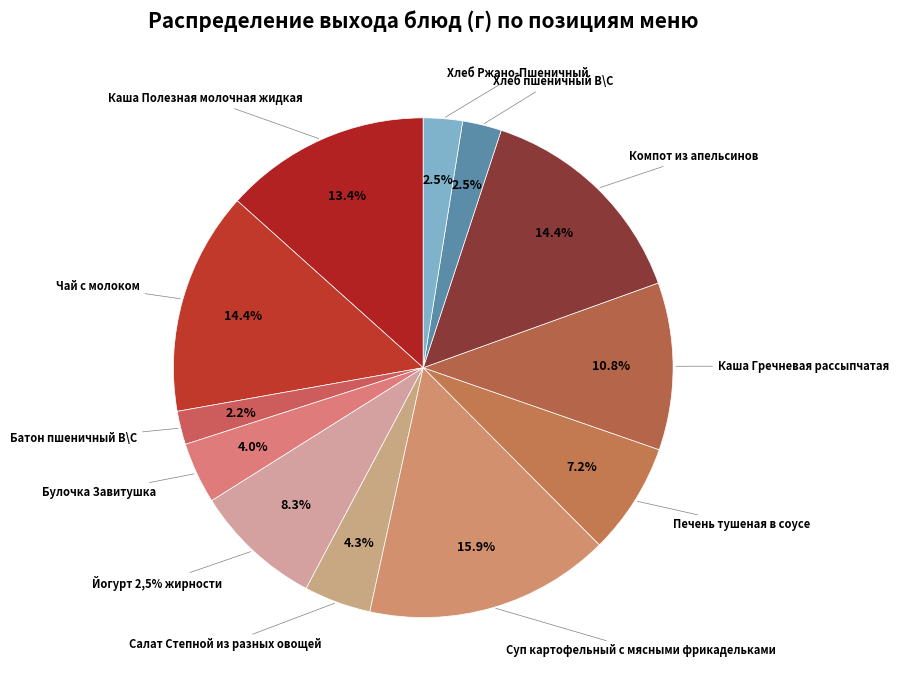

What percentage is the Каша Гречневая рассыпчатая slice, to the nearest percent?

11%